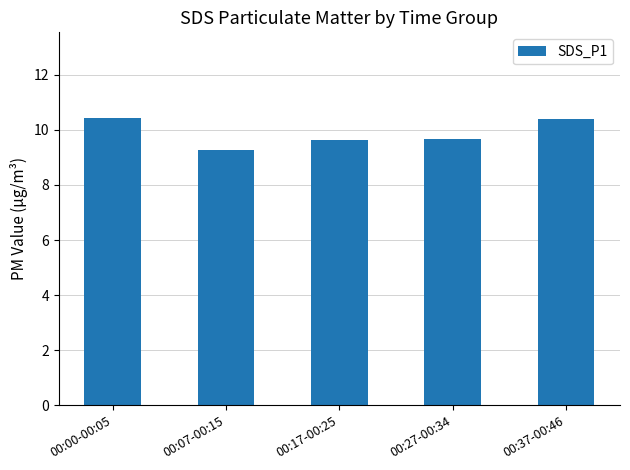

What is the sum of the values at 00:27-00:34 and 00:37-00:46?

20.1